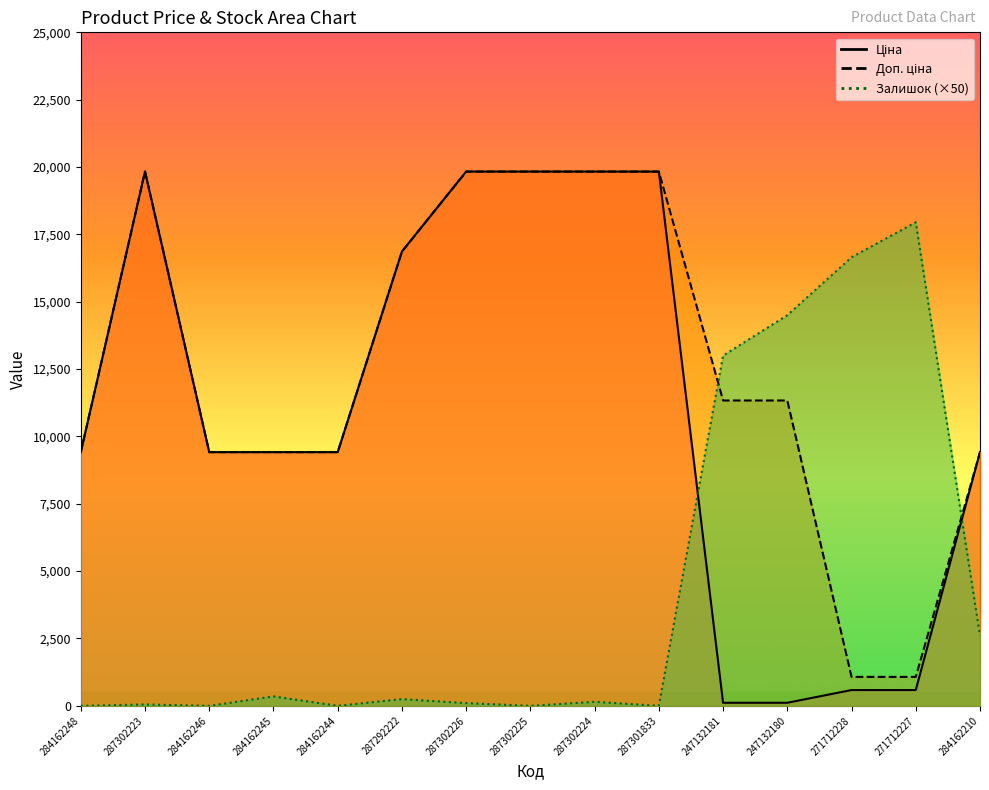

How many categories are shown in the chart?

15